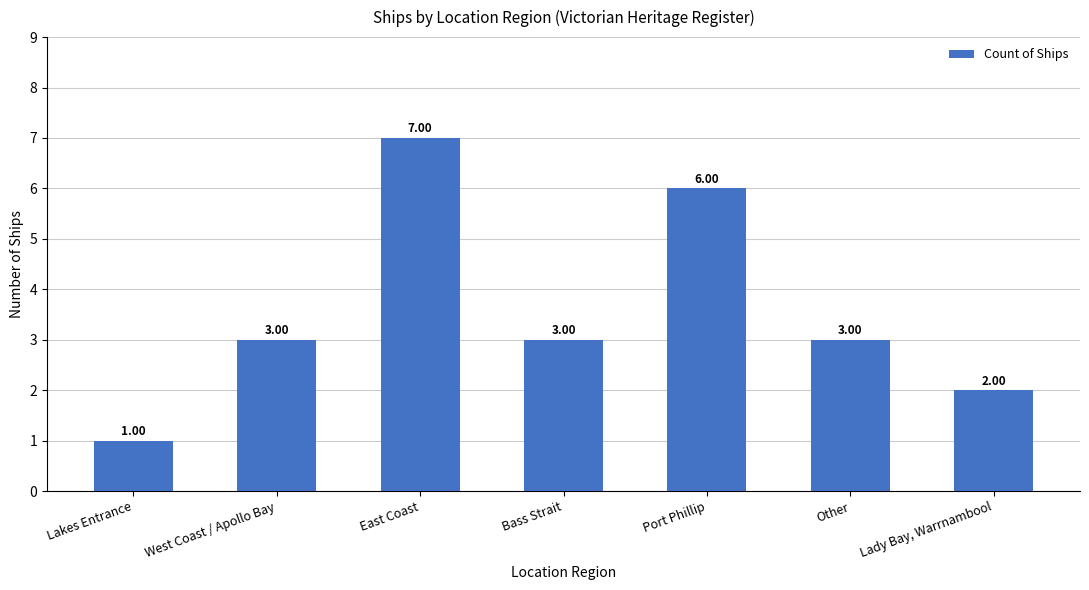

What is the change in value from West Coast / Apollo Bay to East Coast?

+4